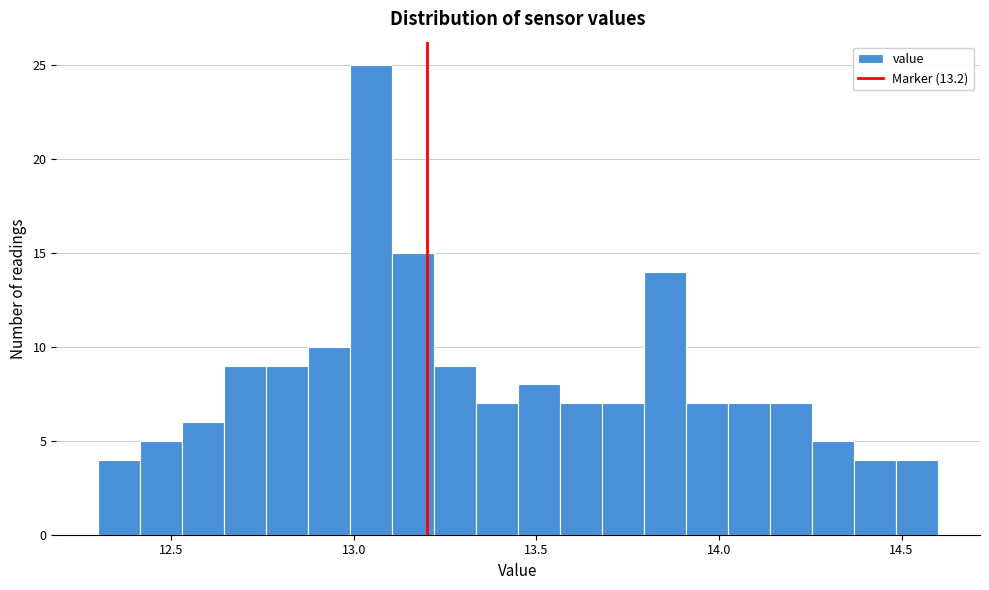

Read against the x-axis, roughly where is the centre of the tallest bar?

13.05